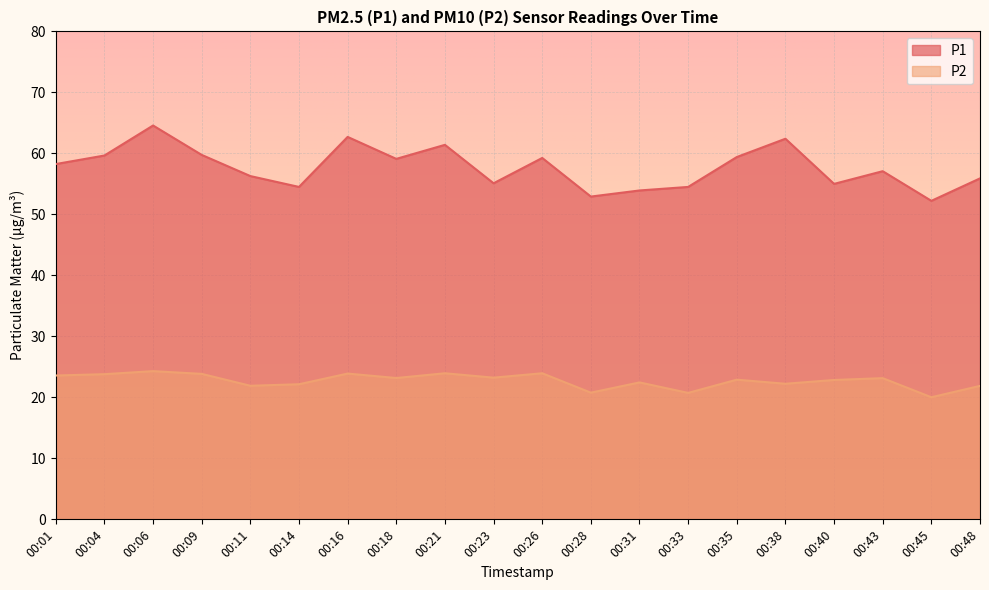

What is the sum of the P2 values at 00:43 and 00:40?

46.0